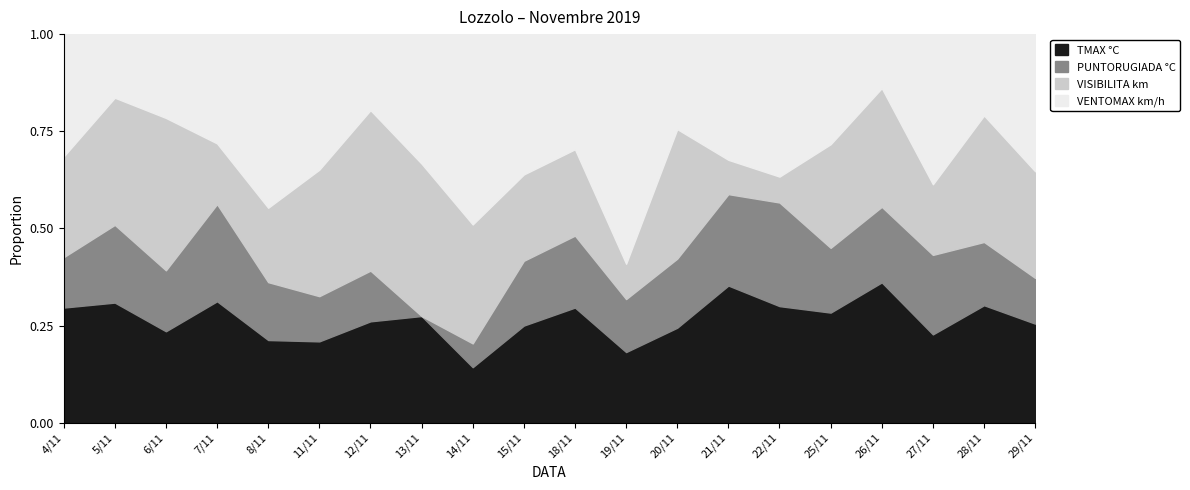

Which category has the highest value in the VENTOMAX km/h series?

19/11